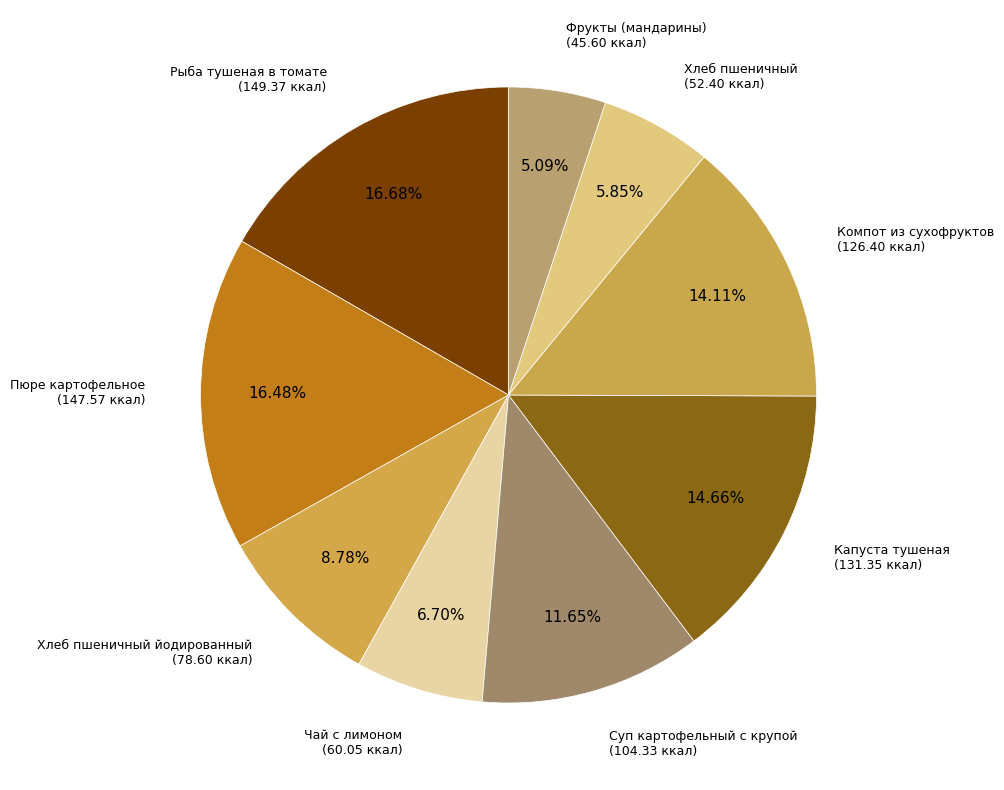

What is the total percentage of Чай с лимоном and Суп картофельный с крупой?

18.4%